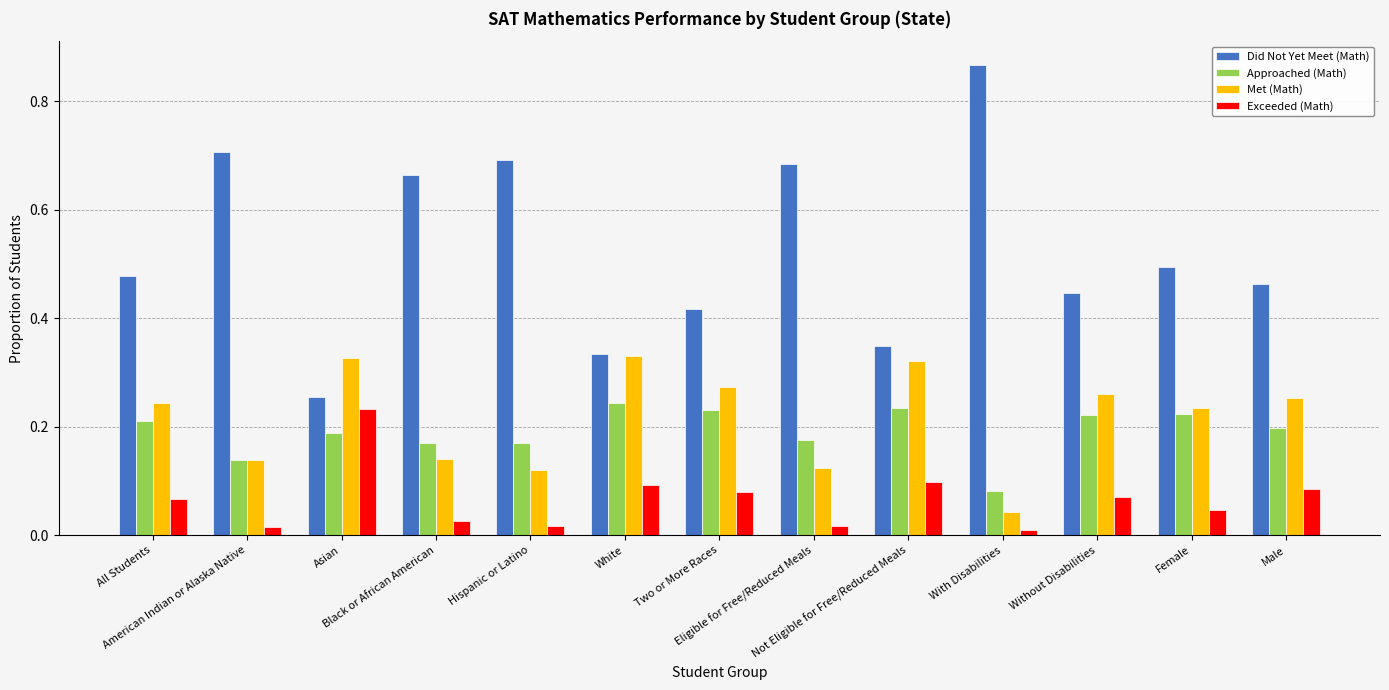

How many data points does each series have?

13